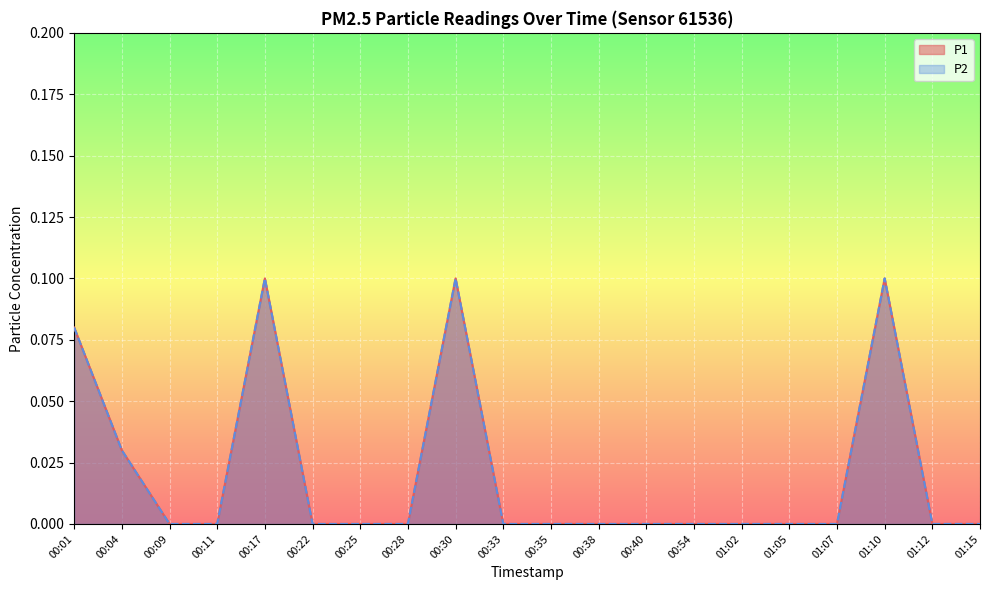

Is it true that P1 equals -0.1 at 00:25?

False